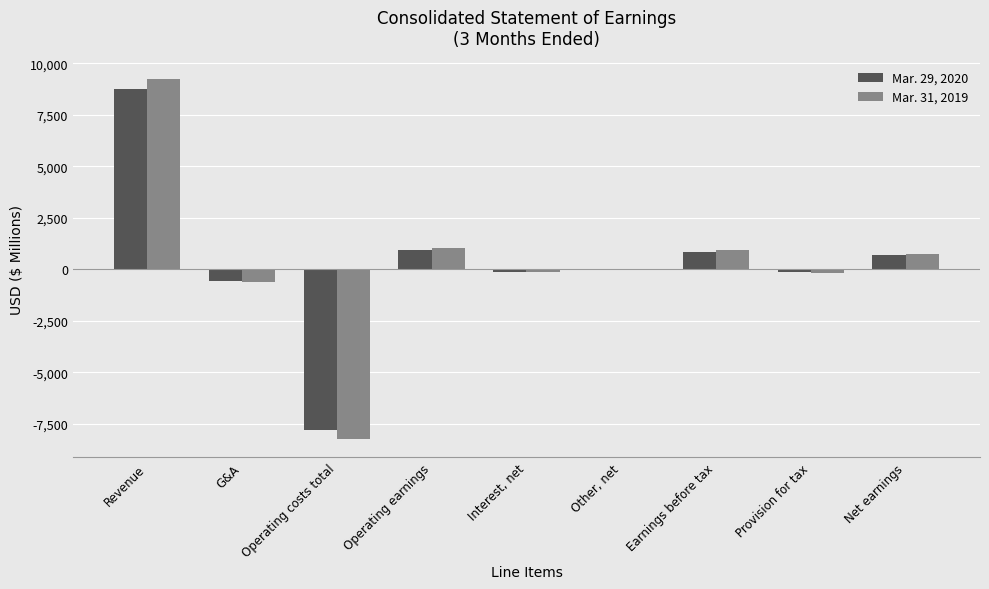

True or false: Mar. 29, 2020 has a value of 706 at Net earnings.

True